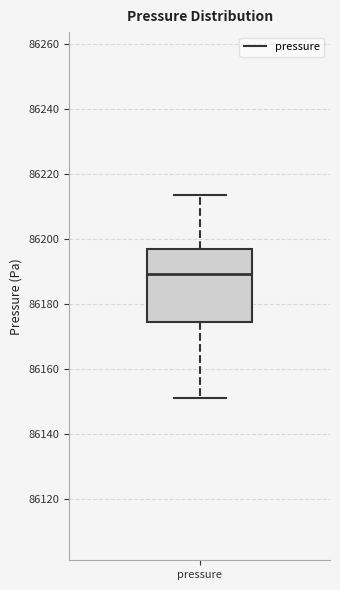

Where is the lower edge of the box for pressure on the y-axis? The values are not printed on the chart, so give them approximately, as read against the axis.

86174